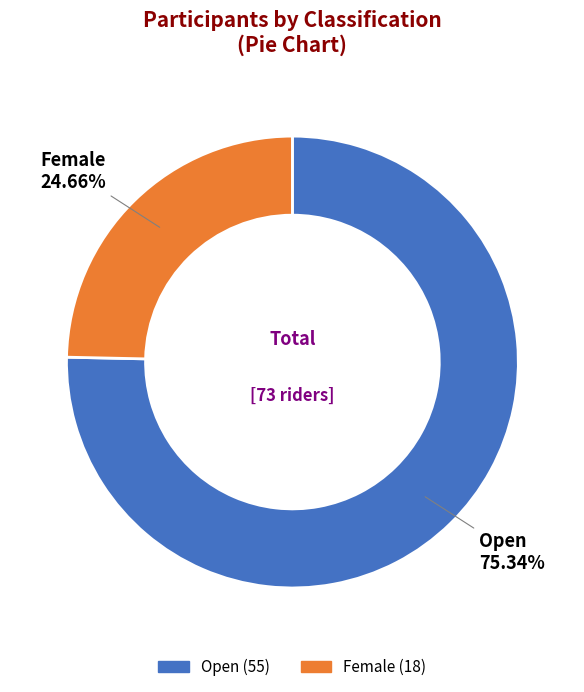

Which slice is the smallest?

Female